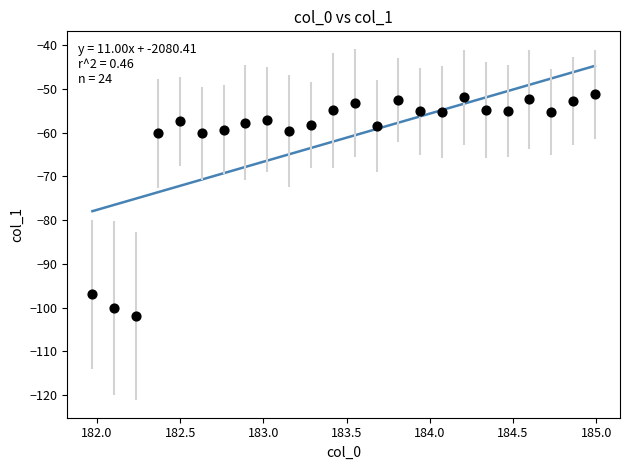

What is the range of X values (max minus min)?

3.0